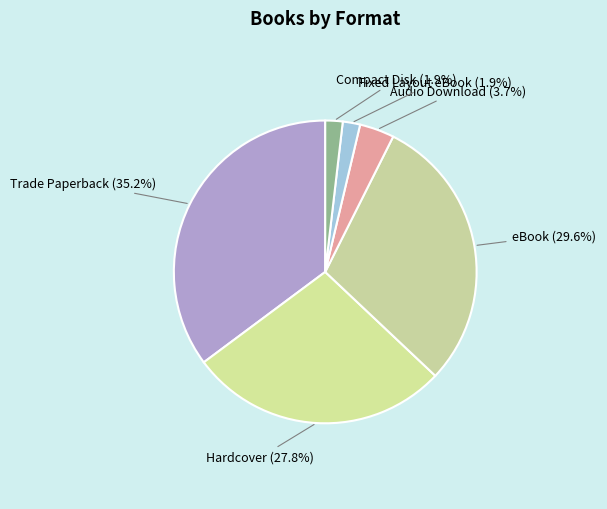

Which category has the biggest portion of the pie?

Trade Paperback